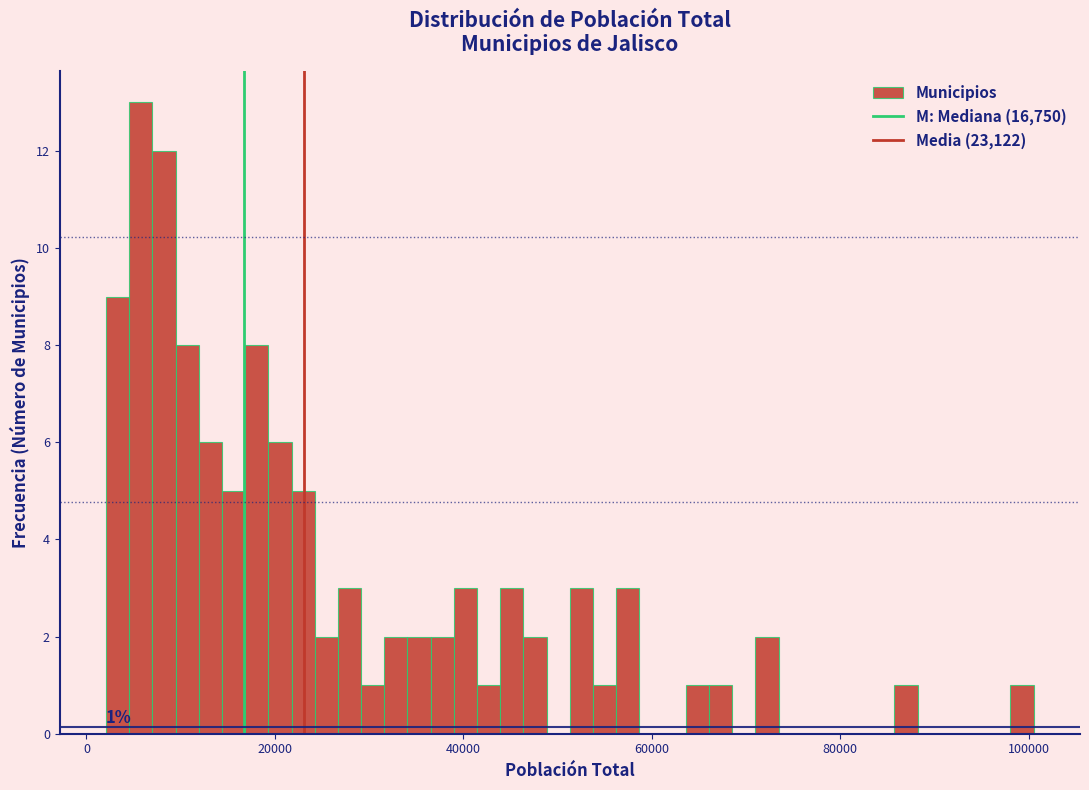

Around what value on the x-axis is the tallest bar? Give the approximate position of its centre, as read against the axis.

6000